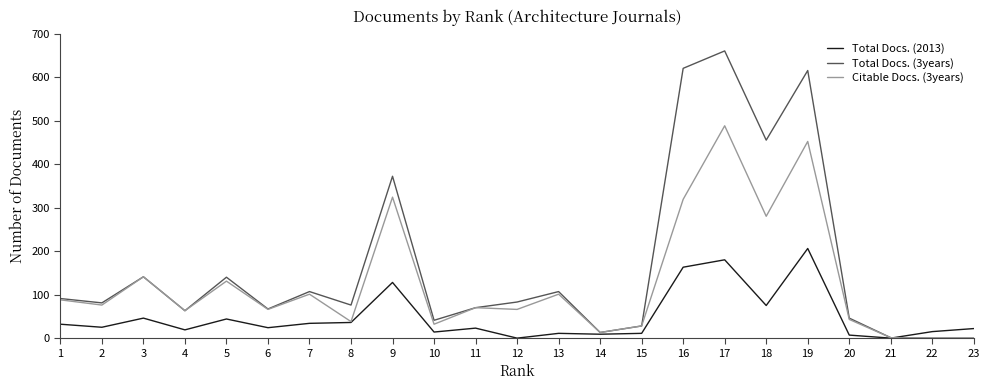

What is the difference between the maximum and minimum values in the Citable Docs. (3years) series?

488